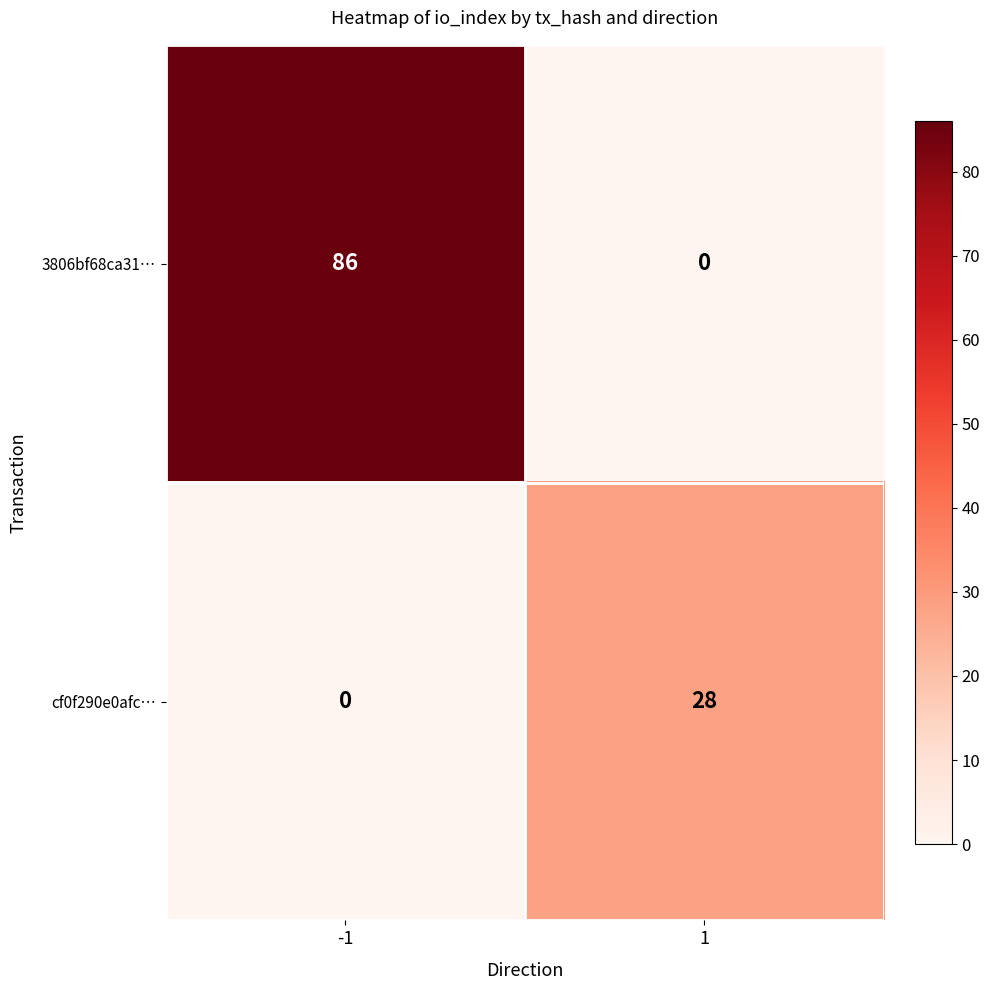

What is the difference between the maximum and minimum values in the cf0f290e0afc… series?

28